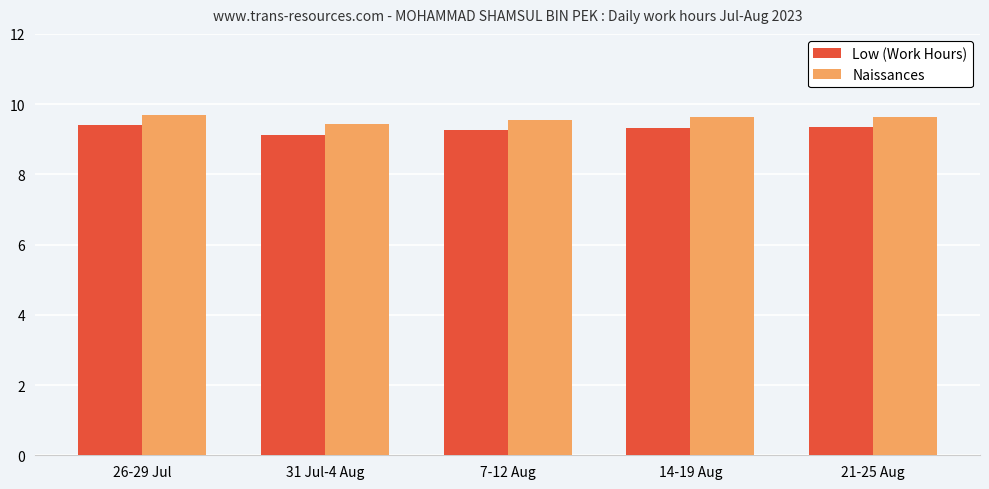

How many categories are shown in the chart?

5